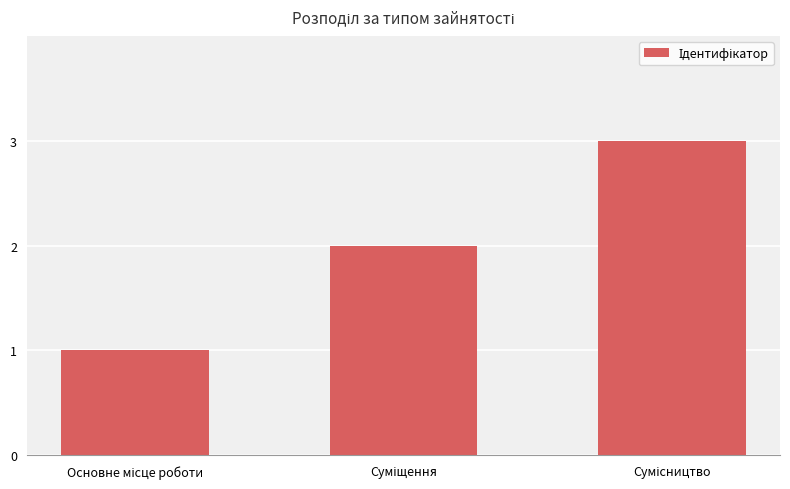

What is the sum of all values?

6